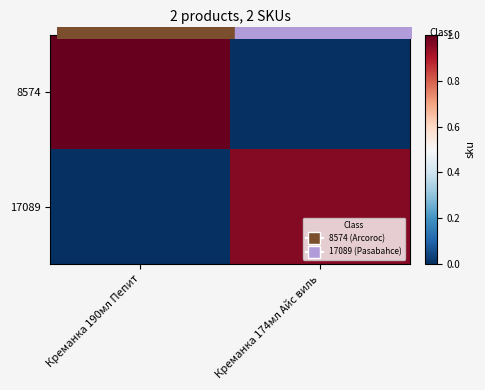

How many categories are shown in the chart?

2